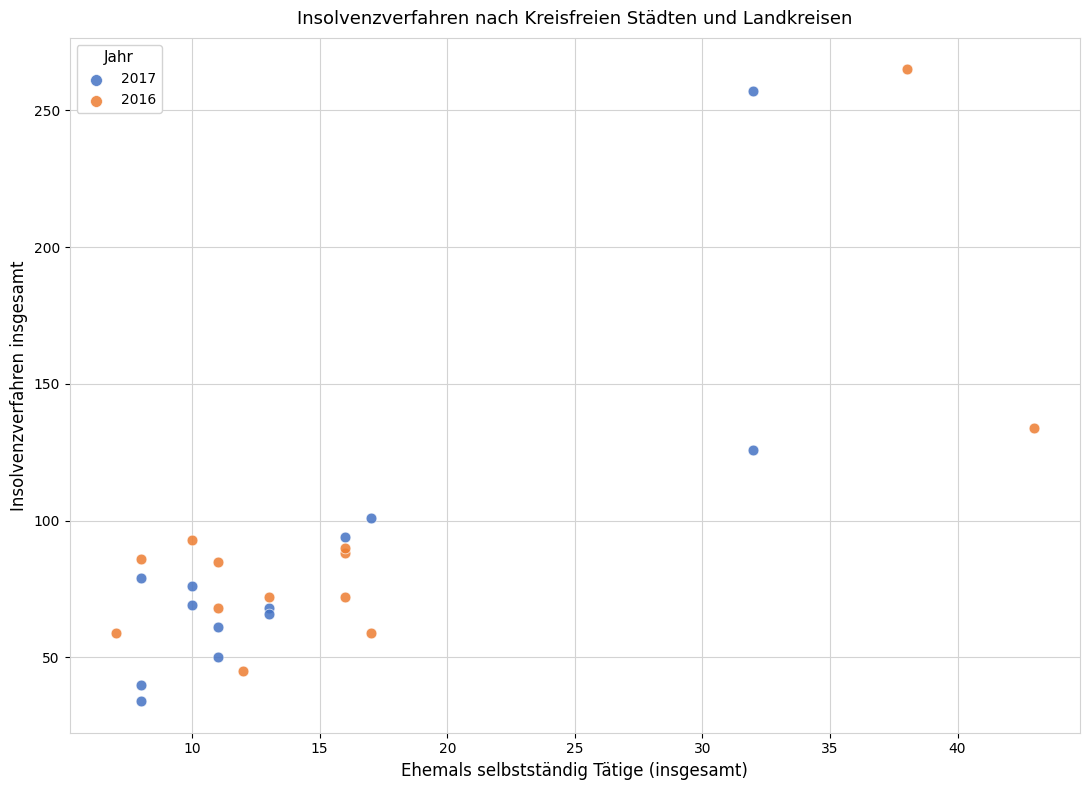

Which series has the largest Y range (max minus min)?

2017